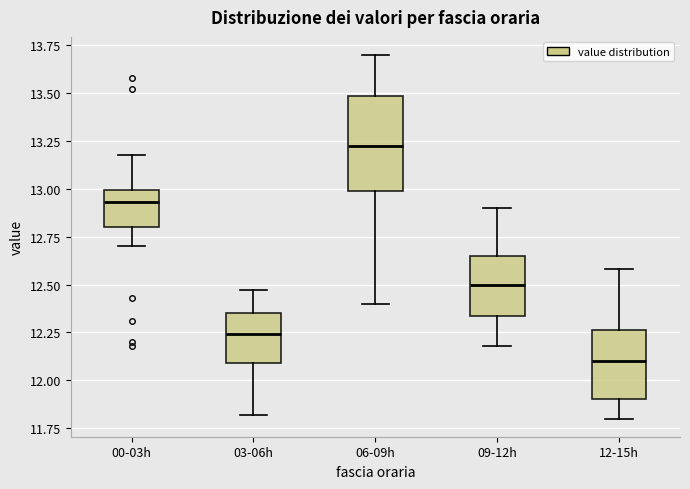

Reading left to right, transcribe this box plot: for each box, give where its median line is, the range the box spans, and where its two whiskers end, as read against the y-axis. The values are not printed on the chart, so give them approximately, as read against the axis.

00-03h: median 12.95, box 12.80 to 13.00, whiskers 12.70 to 13.20
03-06h: median 12.25, box 12.10 to 12.35, whiskers 11.80 to 12.45
06-09h: median 13.25, box 13.00 to 13.50, whiskers 12.40 to 13.70
09-12h: median 12.50, box 12.35 to 12.65, whiskers 12.20 to 12.90
12-15h: median 12.10, box 11.90 to 12.25, whiskers 11.80 to 12.60